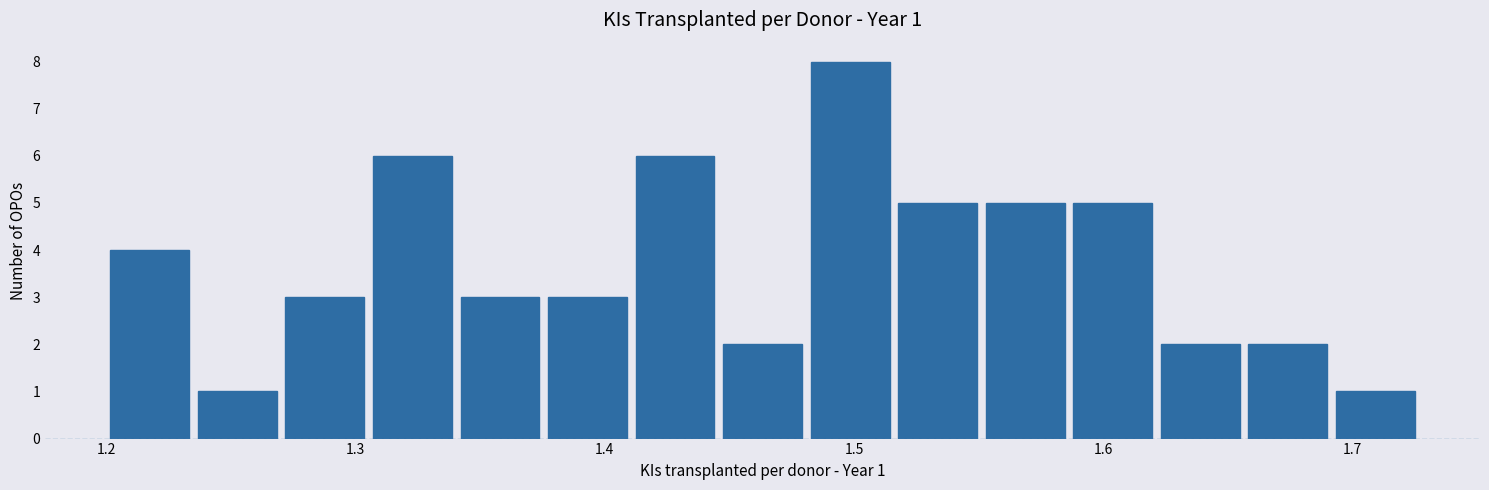

Around what value on the x-axis is the tallest bar? Give the approximate position of its centre, as read against the axis.

1.50